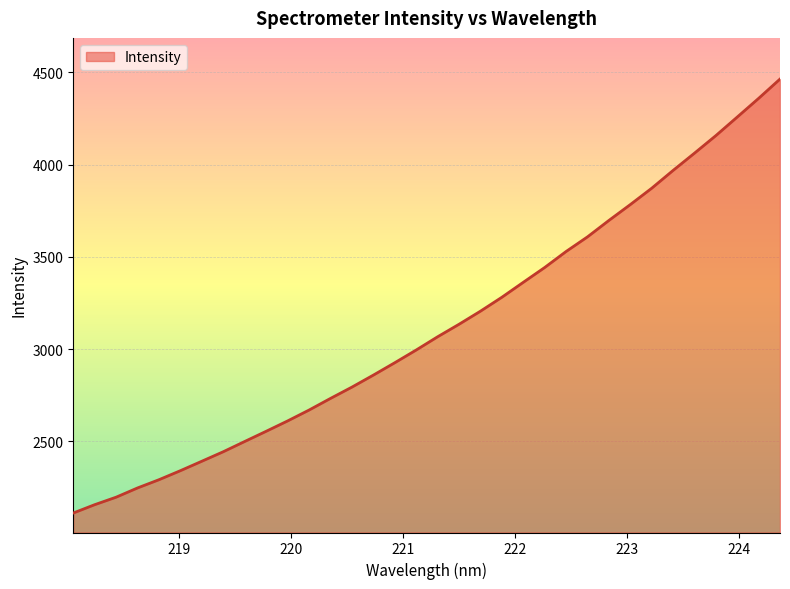

What is the difference between the maximum and second lowest values?

2306.5